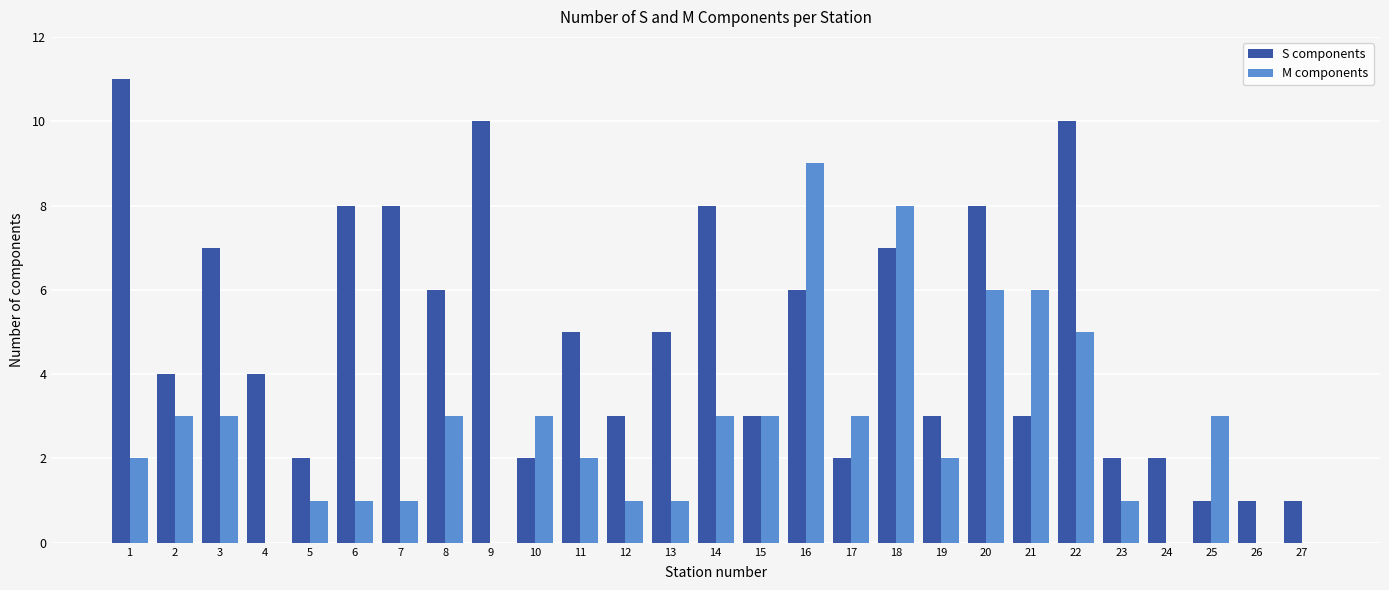

Is it true that M components equals 3 at 17?

True